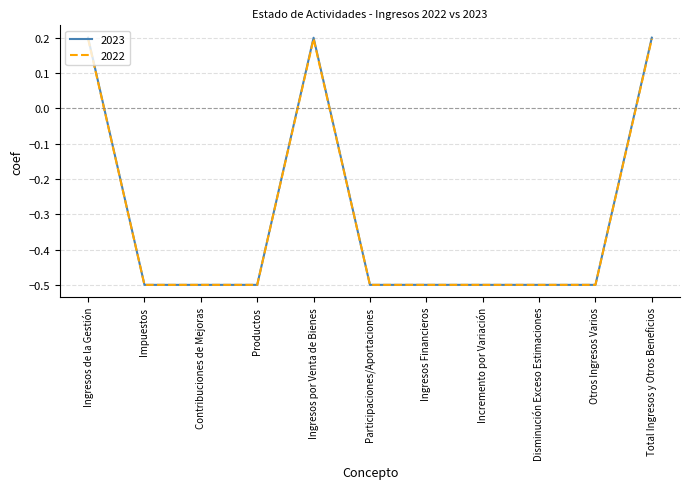

What is the average value of the 2023 series?

-0.3